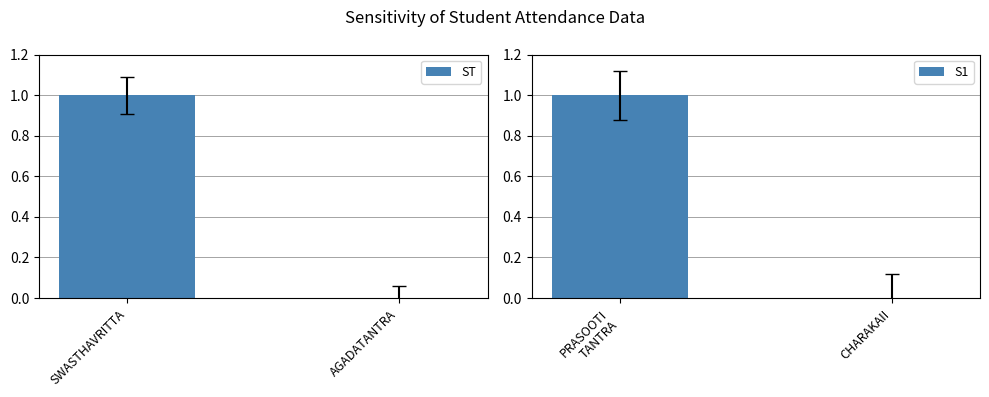

What are all the series names shown in the legend?

ST, S1